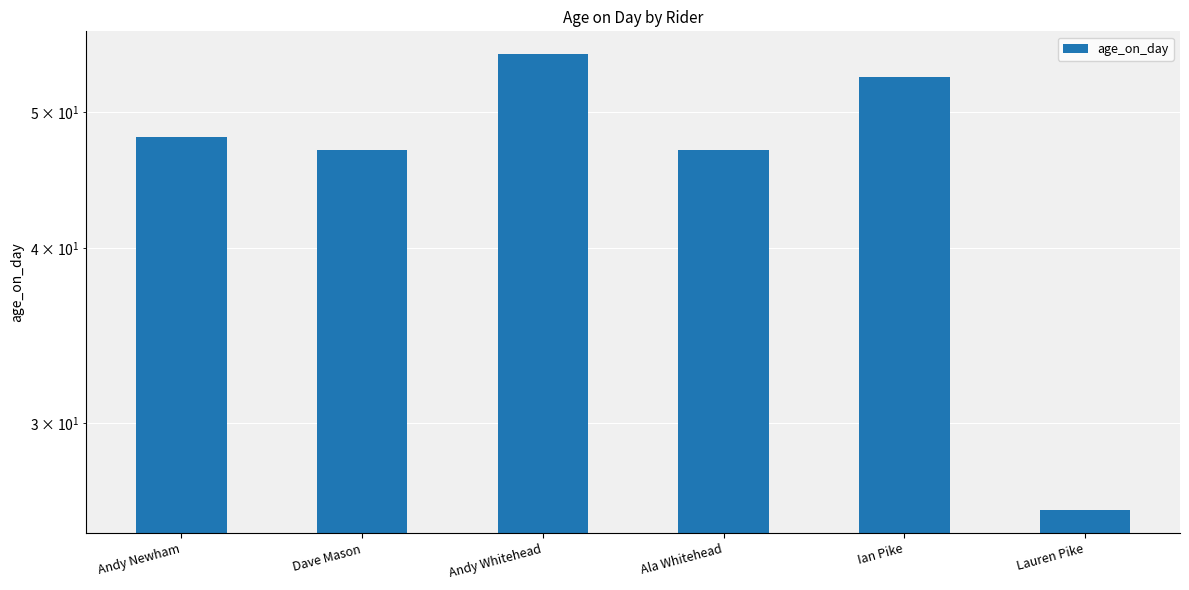

Reading right to left, list all the values displayed in this chart.

Lauren Pike=26	Ian Pike=53	Ala Whitehead=47	Andy Whitehead=55	Dave Mason=47	Andy Newham=48